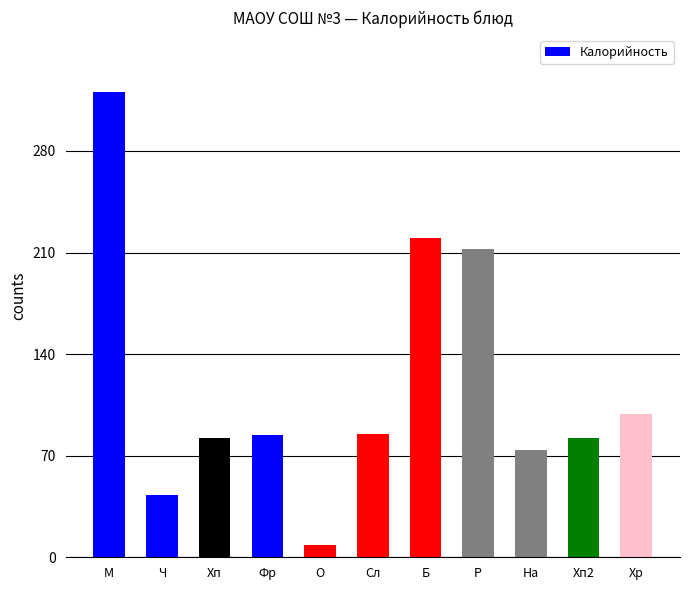

What is the change in value from Ч to Р?

+169.2